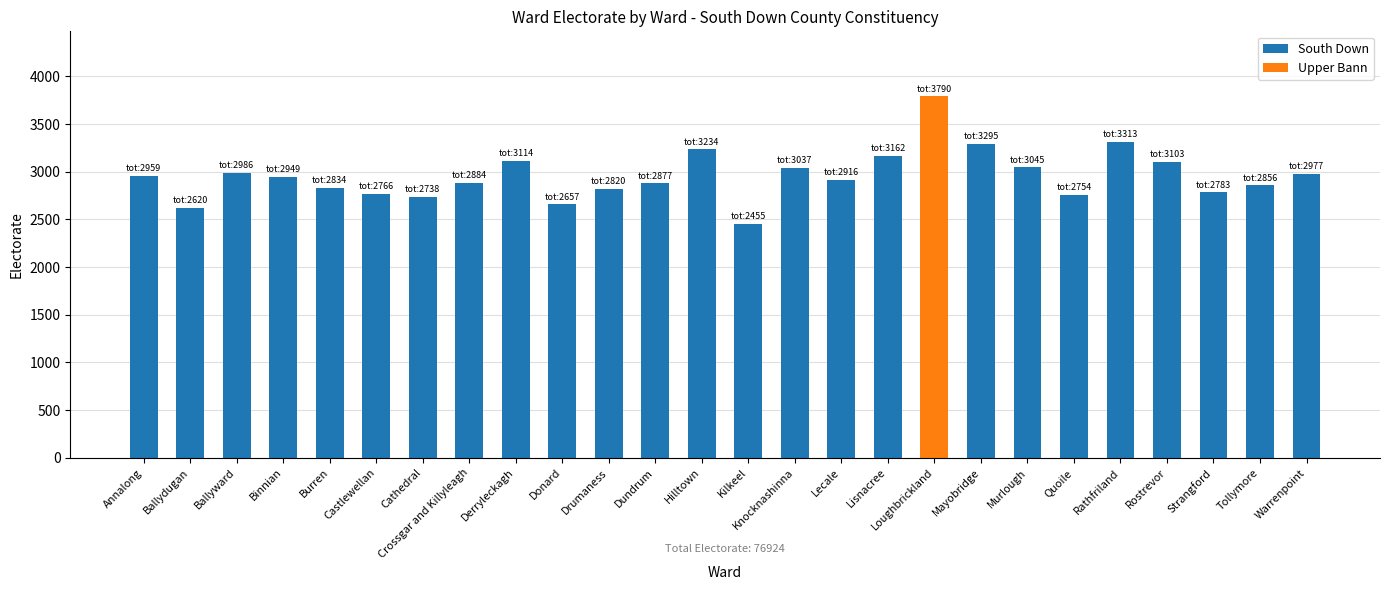

Which category has the lowest value across all series?

Kilkeel